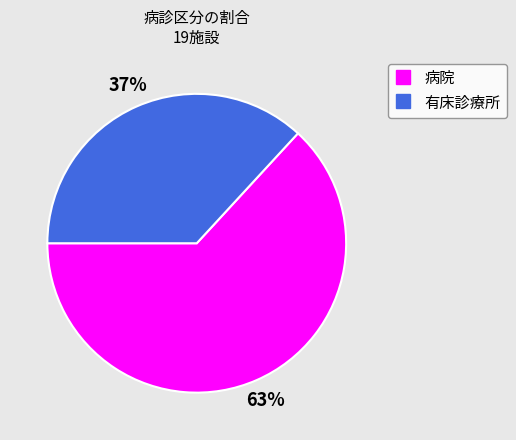

Do 病院 and 有床診療所 together represent more than half of the pie?

Yes